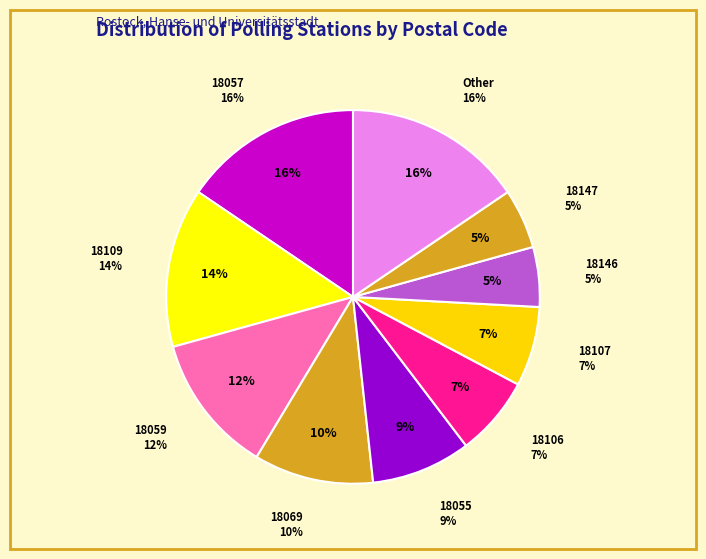

Combined, do 18059 and 18147 account for over 50%?

No